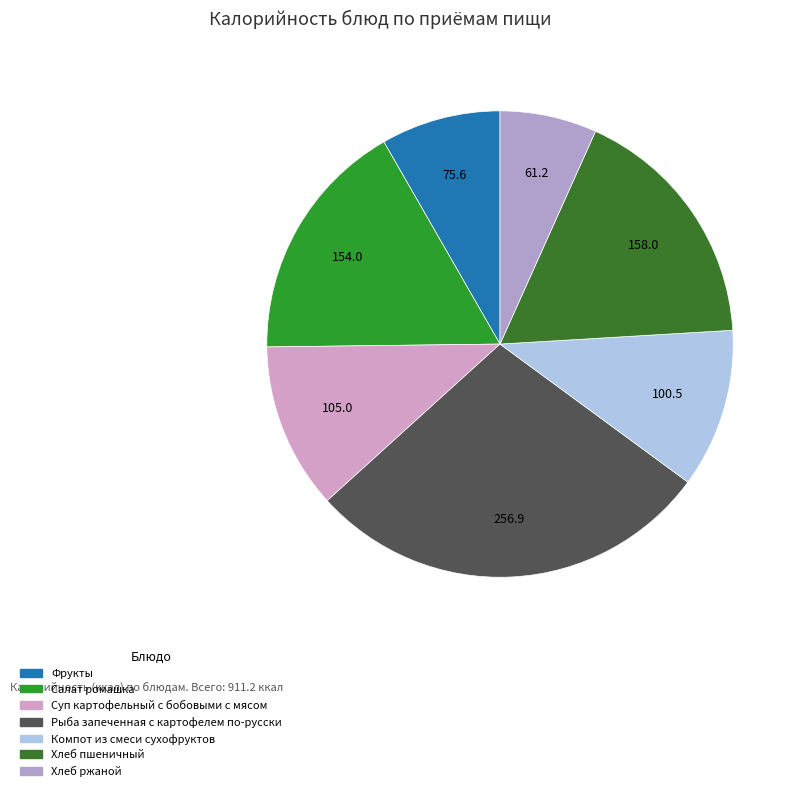

How many slices are in this pie chart?

7